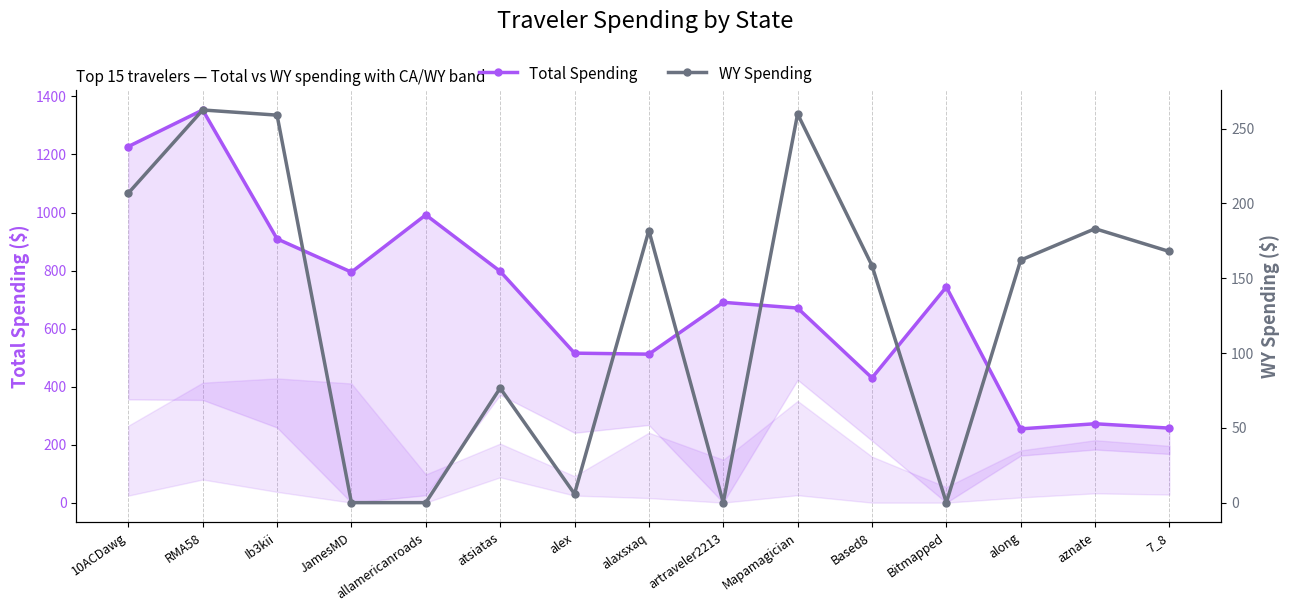

At how many categories does at least one series exceed 77?

15